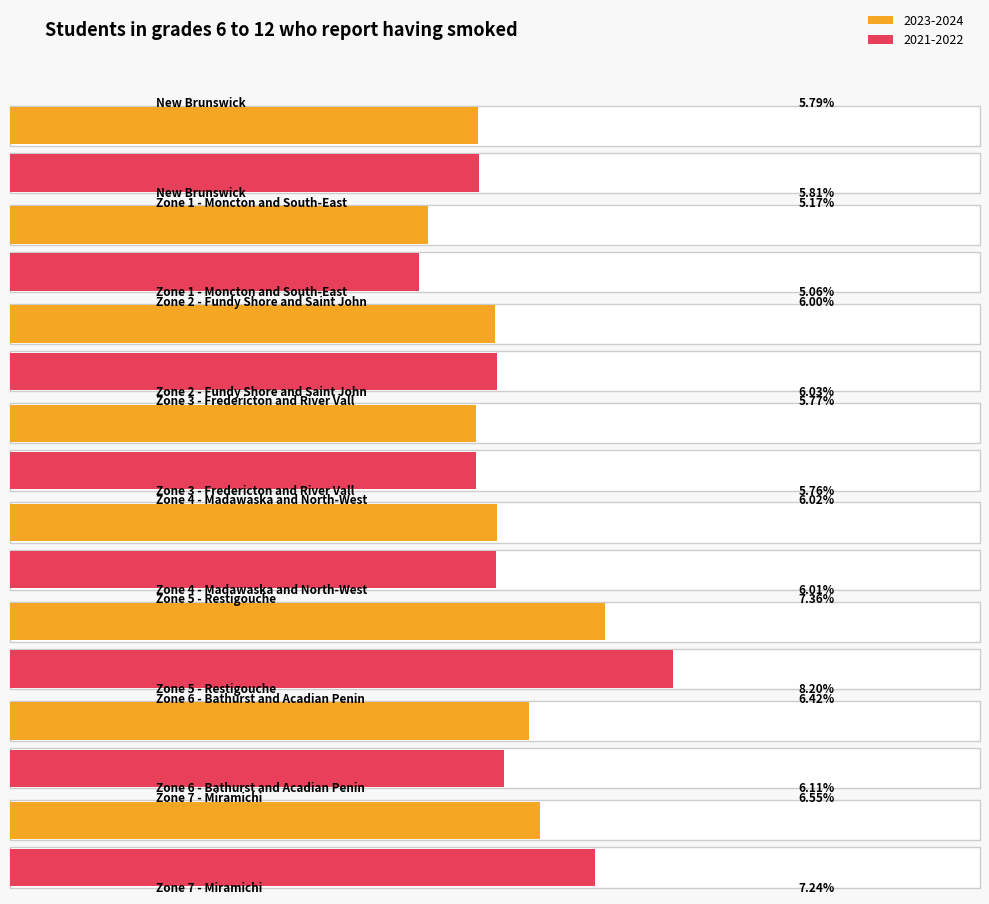

Reading left to right, what are all the values shown in this chart?

2023-2024: 5.8	5.2	6.0	5.8	6.0	7.4	6.4	6.6
2021-2022: 5.8	5.1	6.0	5.8	6.0	8.2	6.1	7.2